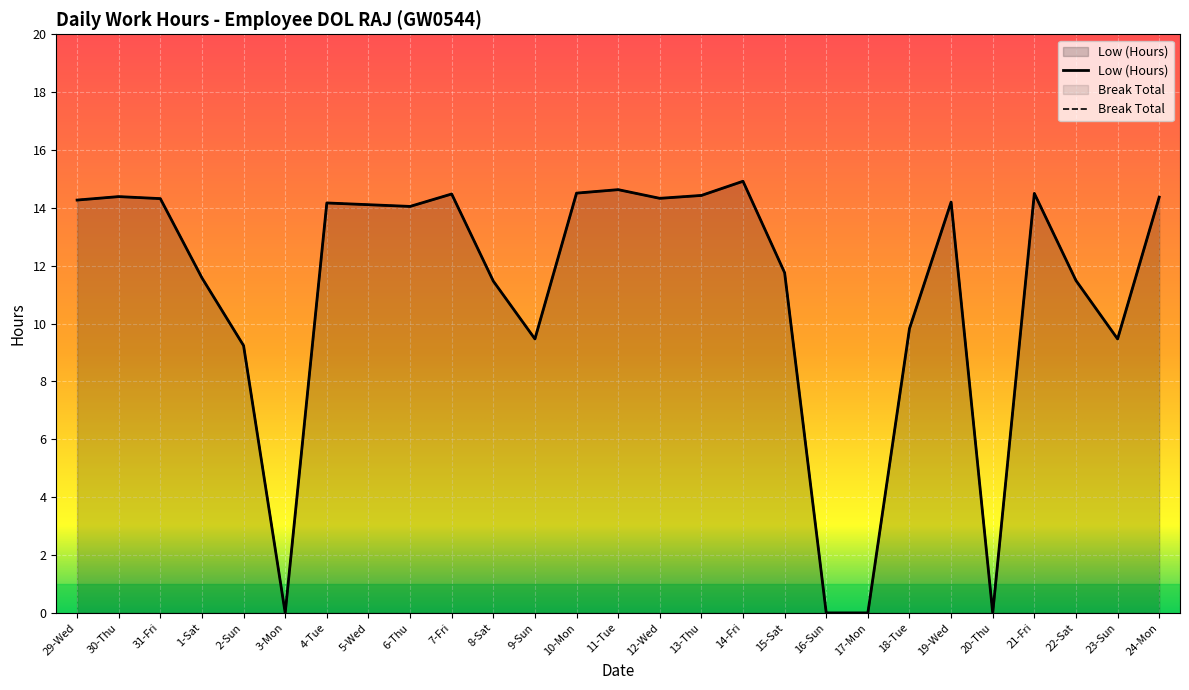

True or false: the data has more than 0 interior local peaks.

True